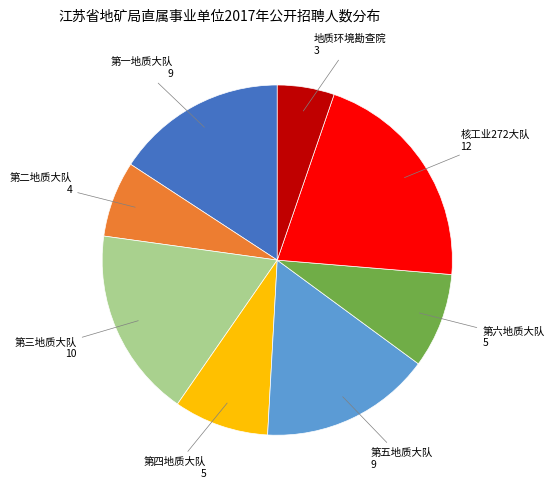

Which category has the smallest portion of the pie?

地质环境勘查院